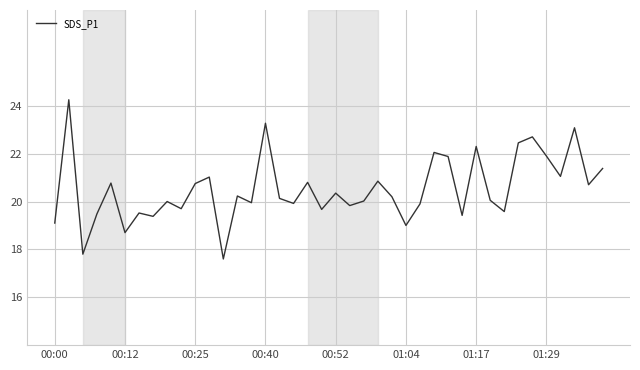

What is the minimum value shown in the chart?

17.6